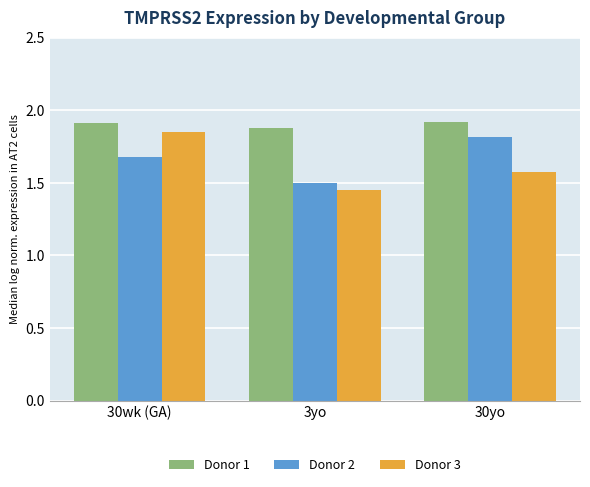

What is the label of the 1st bar from the left?

30wk (GA)